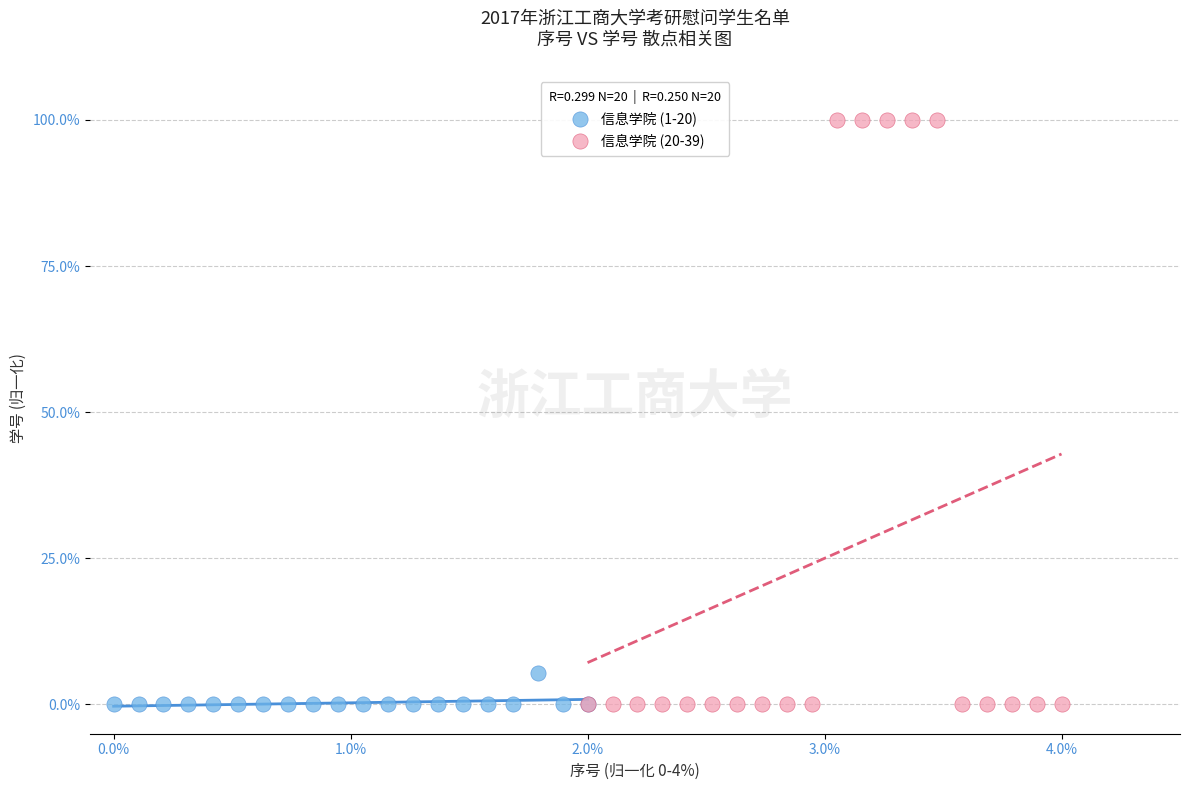

Which series contains the highest Y value?

信息学院 (20-39)